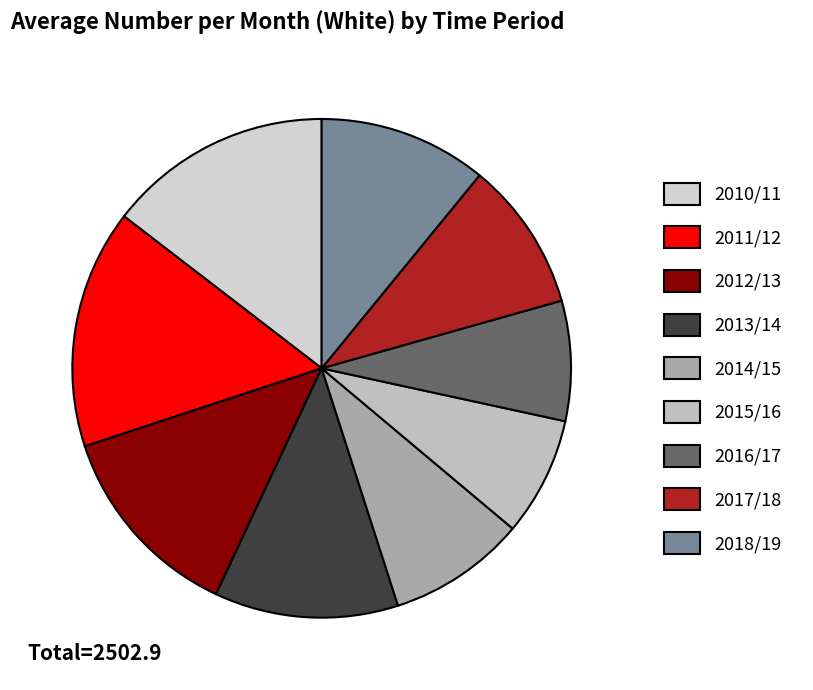

To the nearest percent, what percentage of the pie is 2010/11?

15%